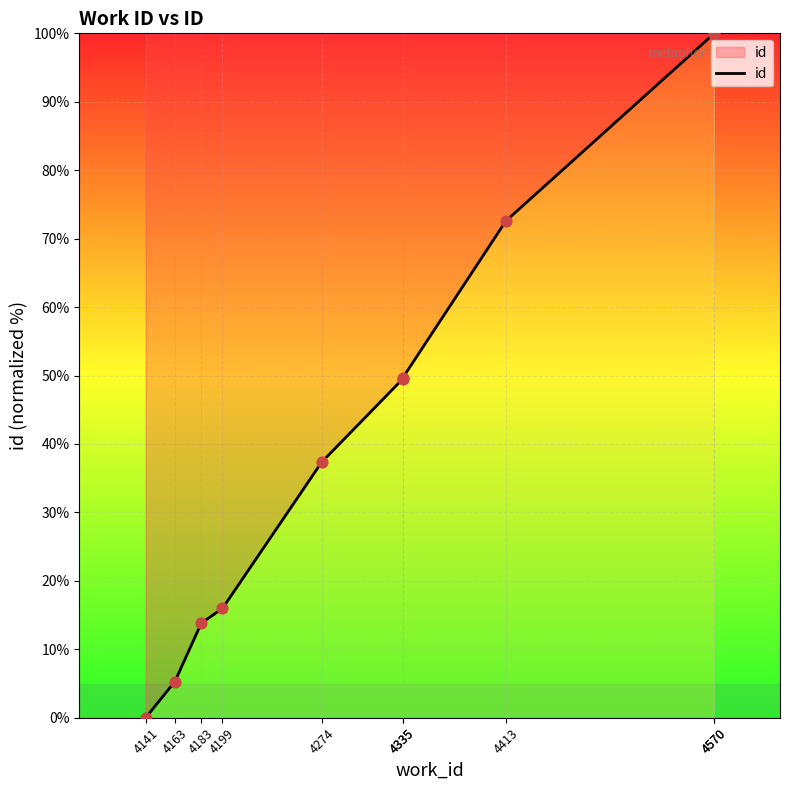

Between 4335 and 4199, which is larger?

4335